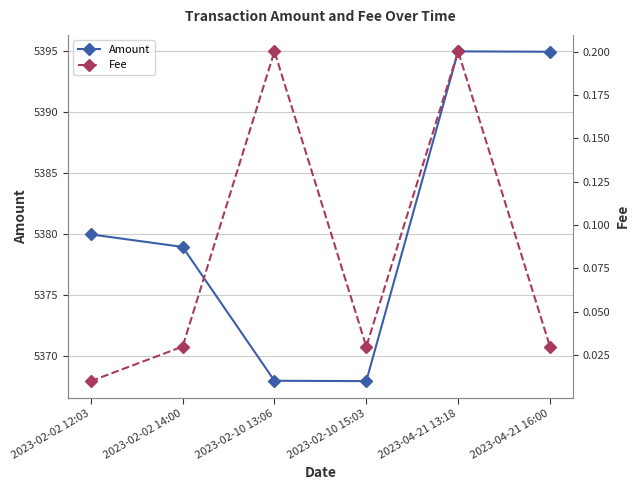

The value of Amount at 2023-04-21 13:18 is 5395.0. True or false?

True